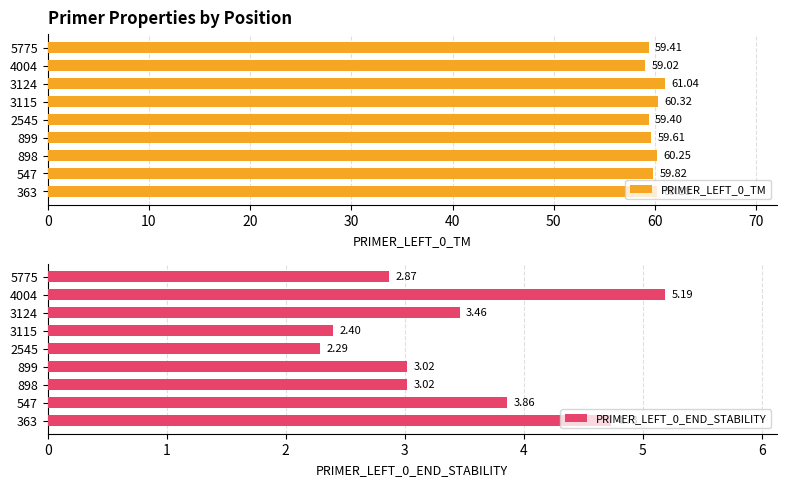

What is the sum of all PRIMER_LEFT_0_END_STABILITY values?

30.8